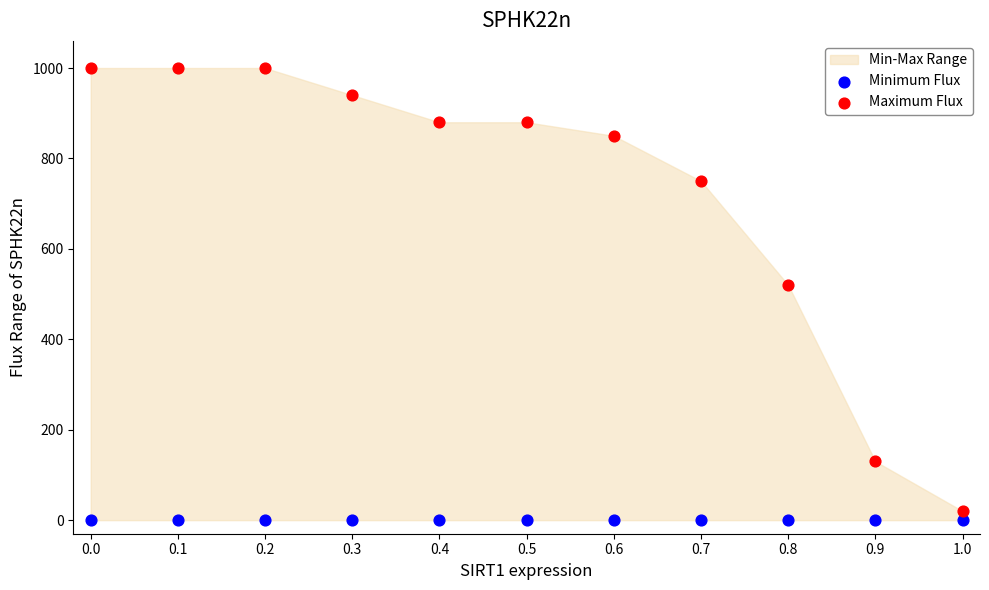

Which series reaches the maximum Y coordinate?

Maximum Flux